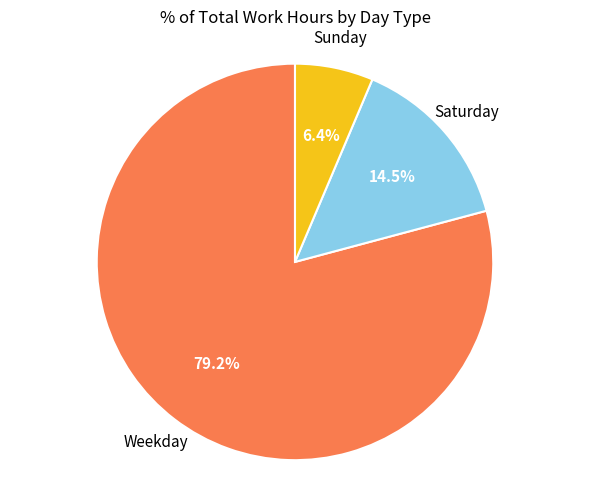

What percentage do Saturday and Weekday together represent?

93.6%